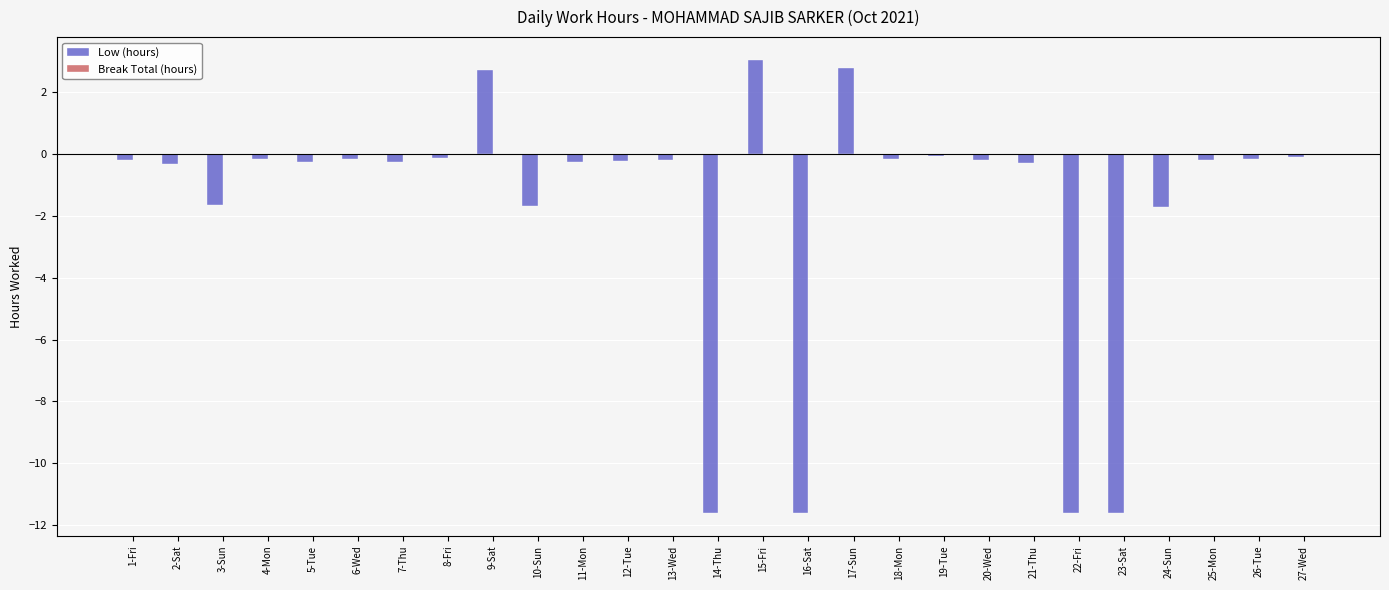

The chart shows a value of -0.2 at 20-Wed. True or false?

True